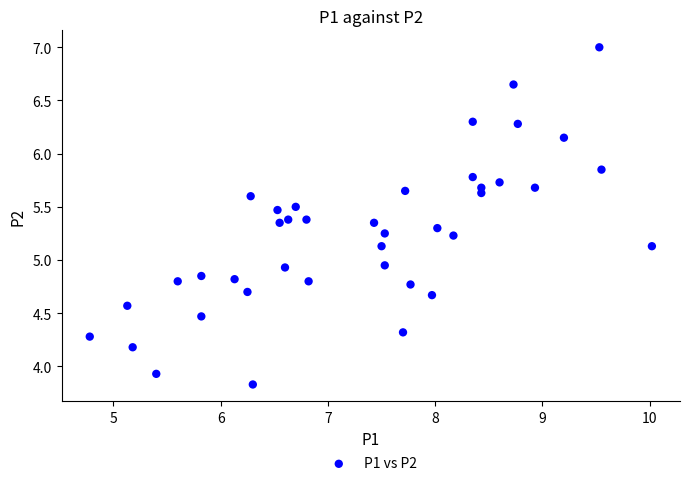

What is the range of Y values (max minus min)?

3.2